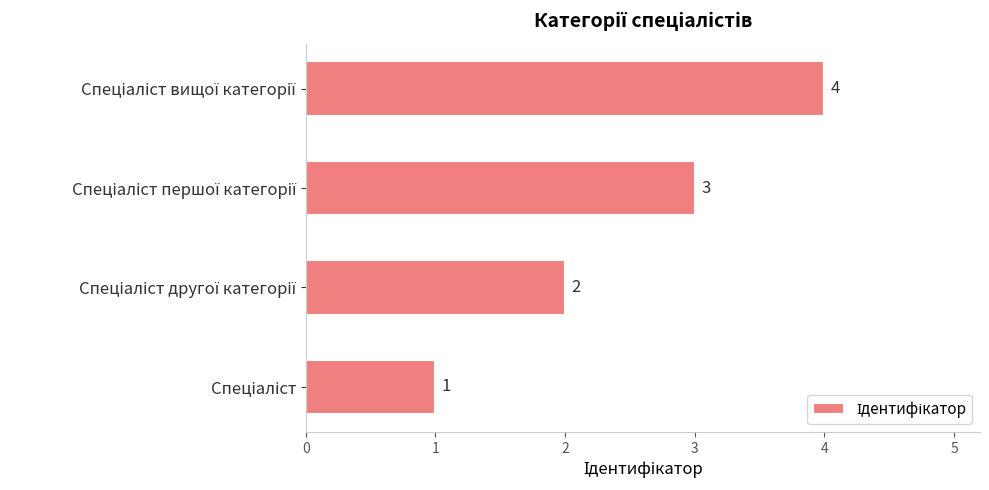

What is the difference between the maximum and minimum values?

3